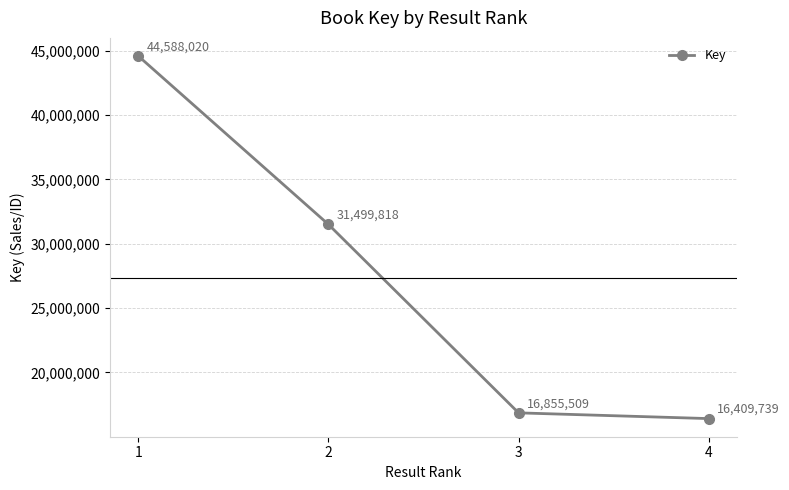

List the labels in order of value, smallest first.

4, 3, 2, 1